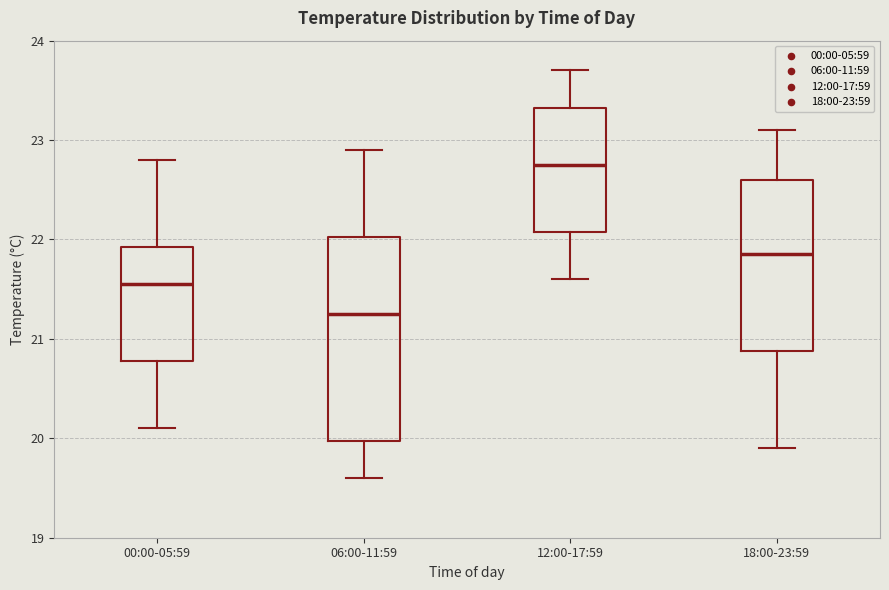

Which box has the highest median line?

12:00-17:59